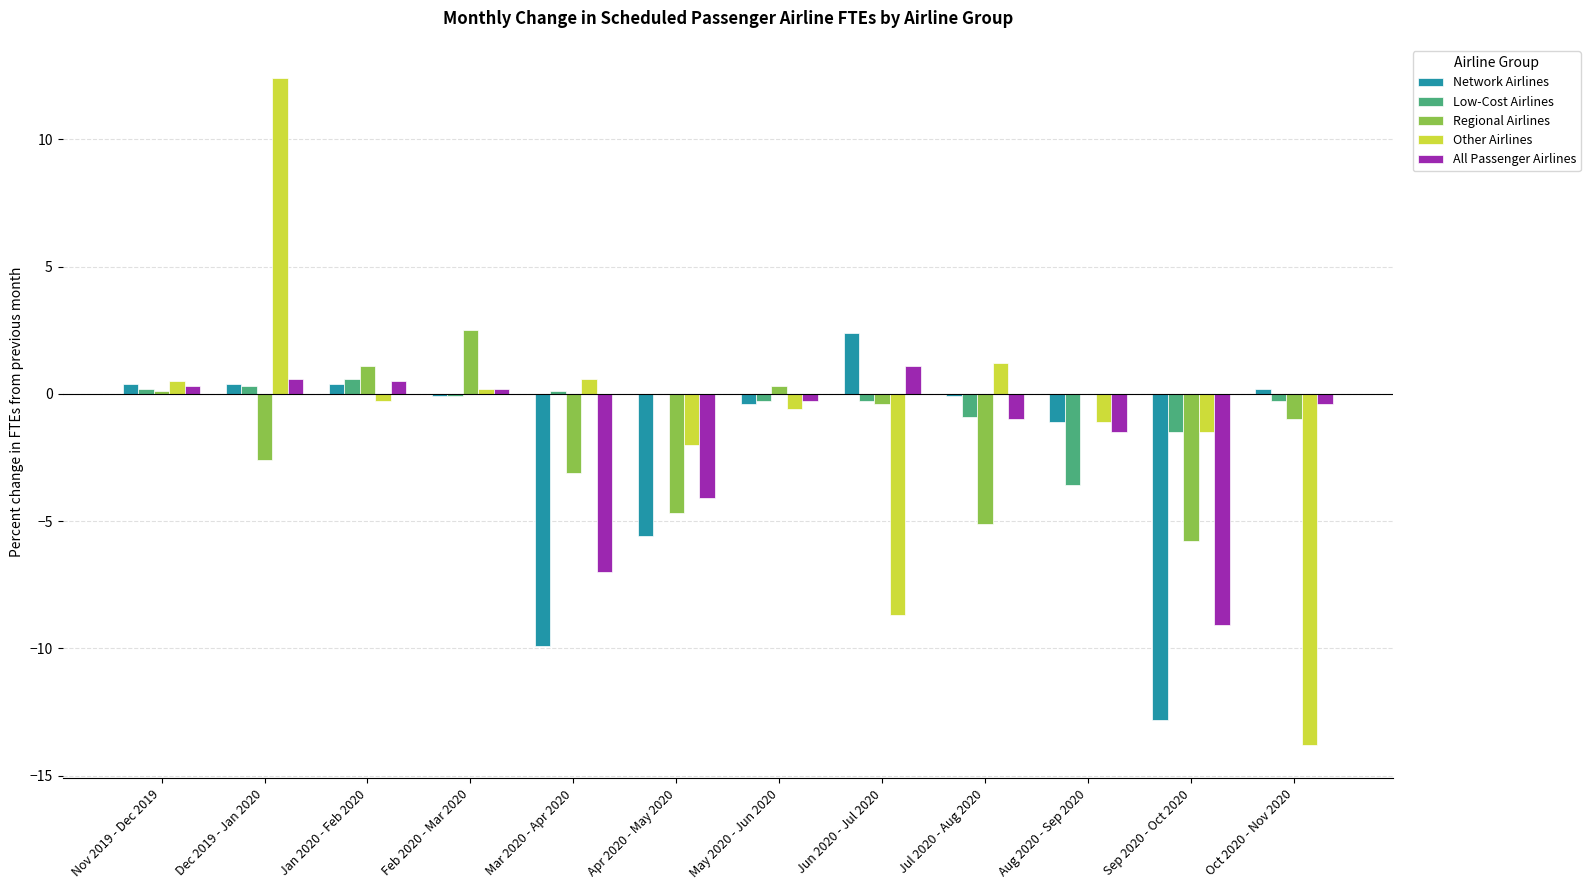

What is the maximum value for Regional Airlines?

2.5